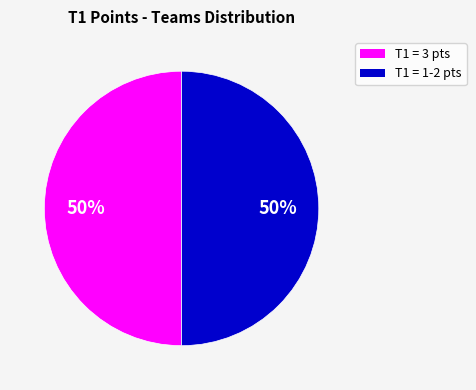

To the nearest percent, what is the average slice percentage?

50%